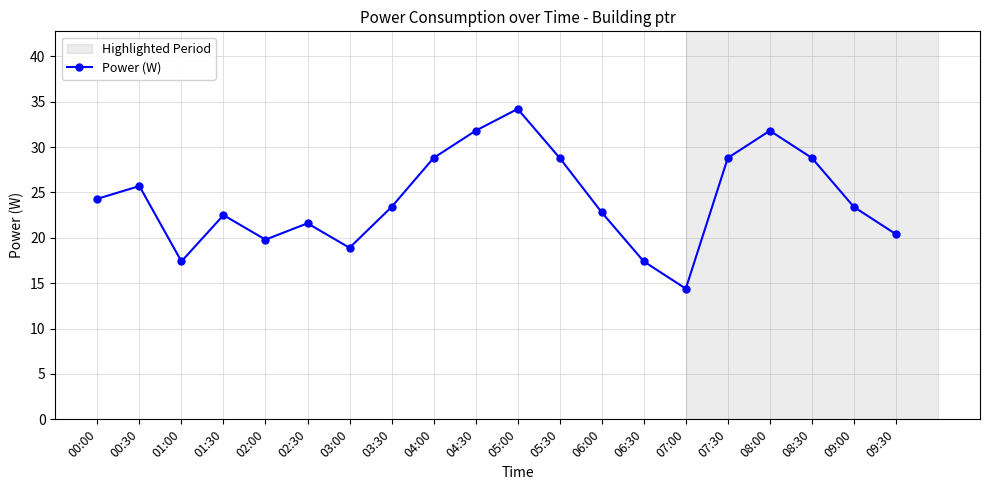

Which label corresponds to the smallest value in the chart?

07:00